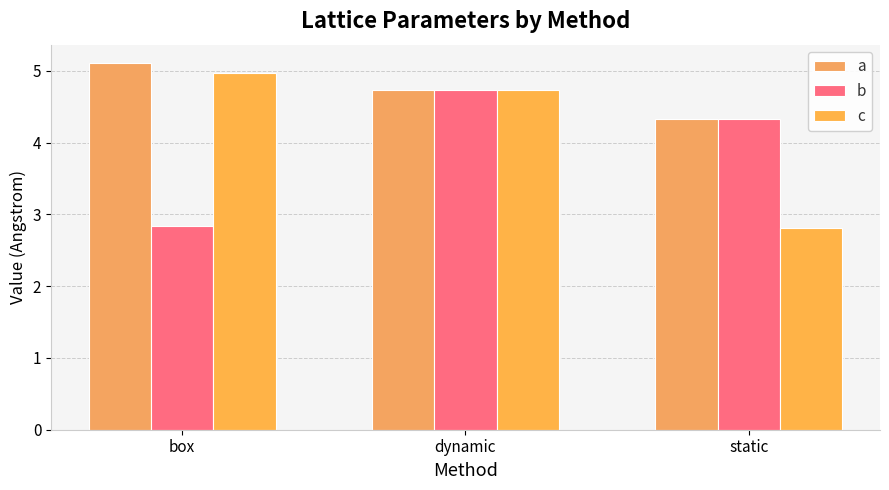

What is the sum of the c values at dynamic and box?

9.7